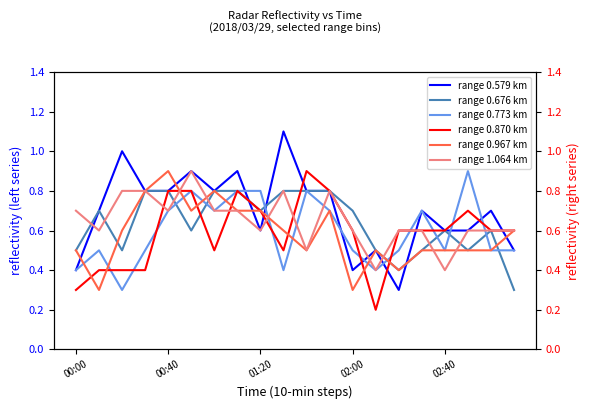

What is the difference between the range 0.579 km values at 6 and 17?

0.2